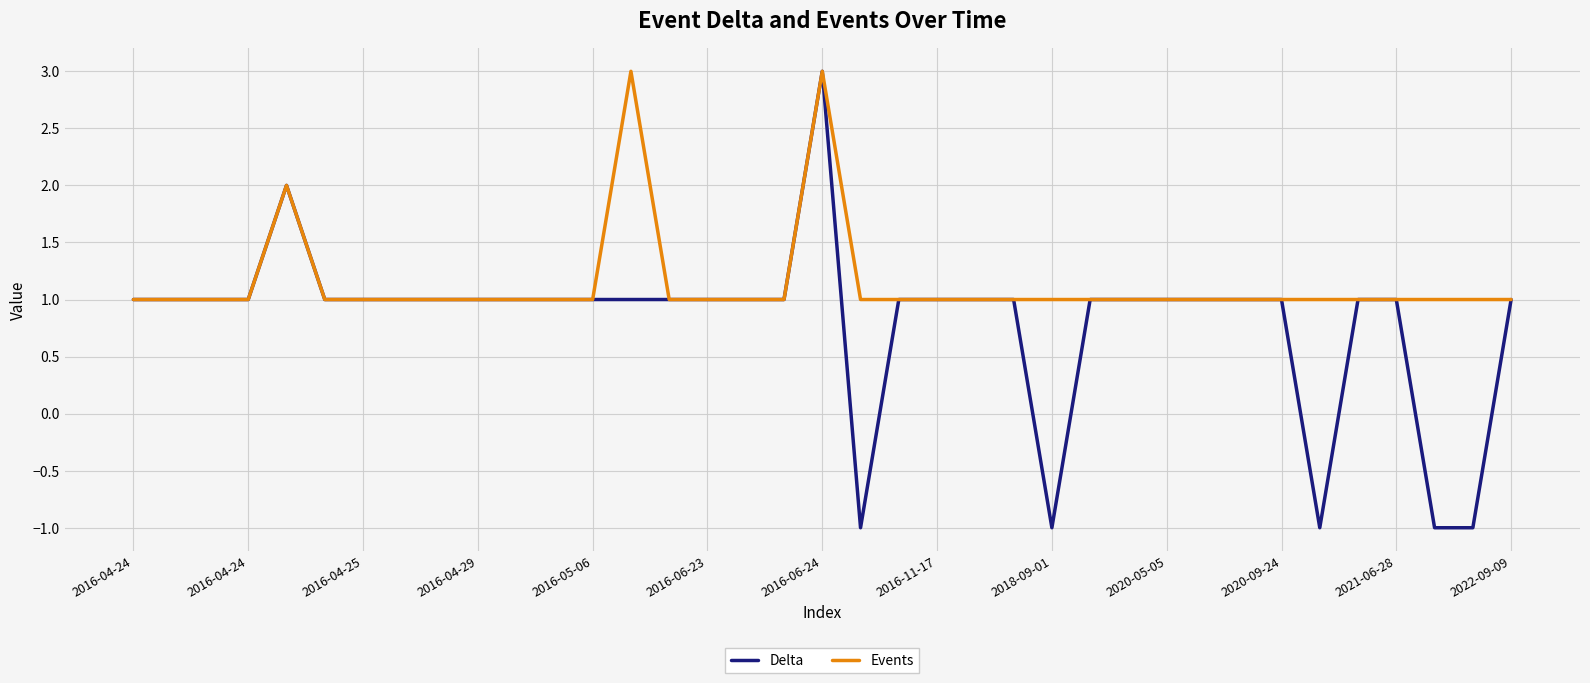

List the series in order of their overall mean, highest first.

Events, Delta